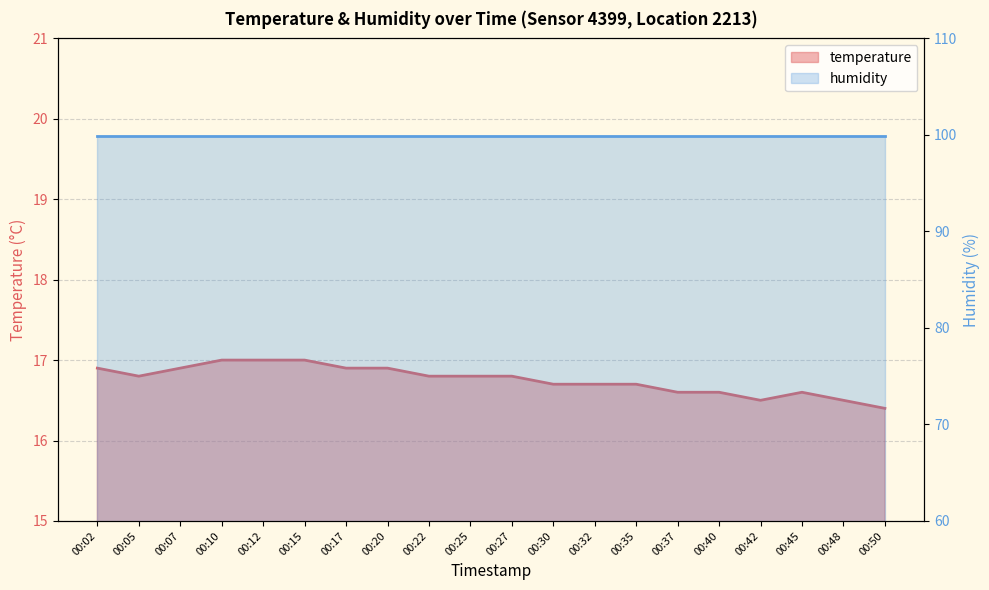

At which category does the chart reach its peak across all series?

00:02